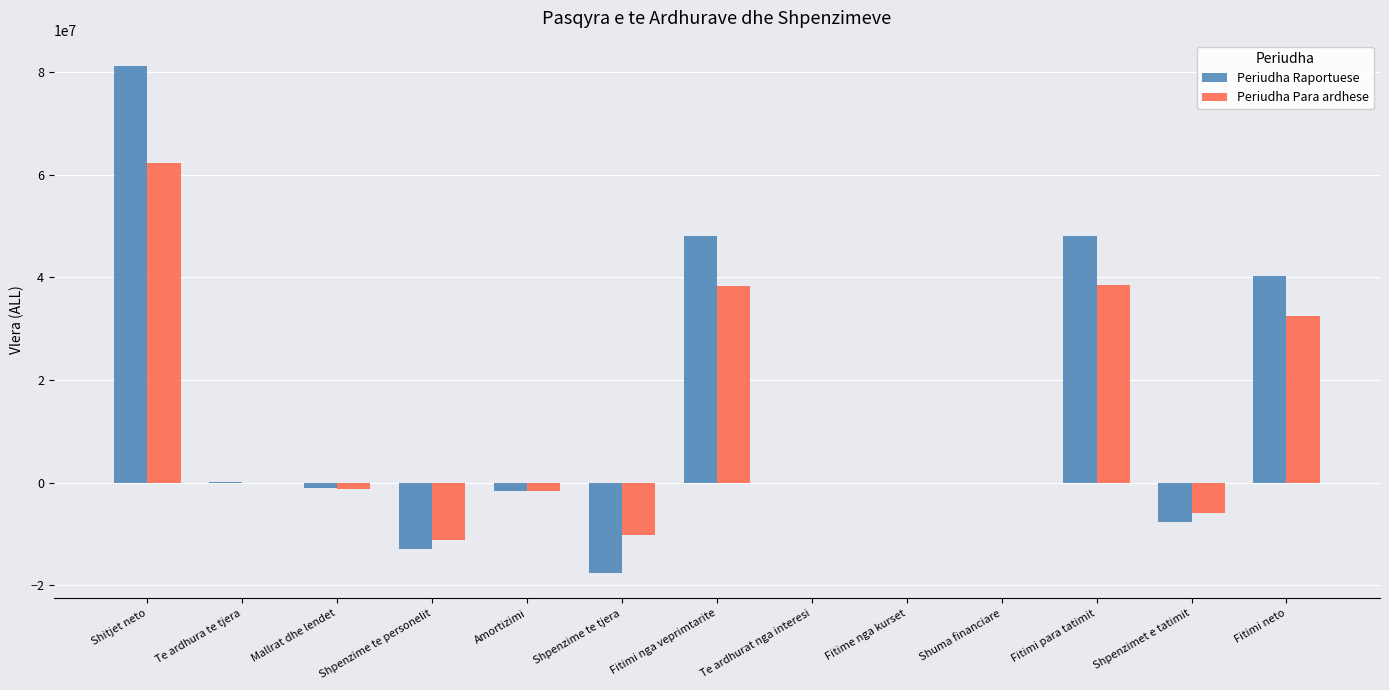

Which series has the largest range (max minus min)?

Periudha Raportuese